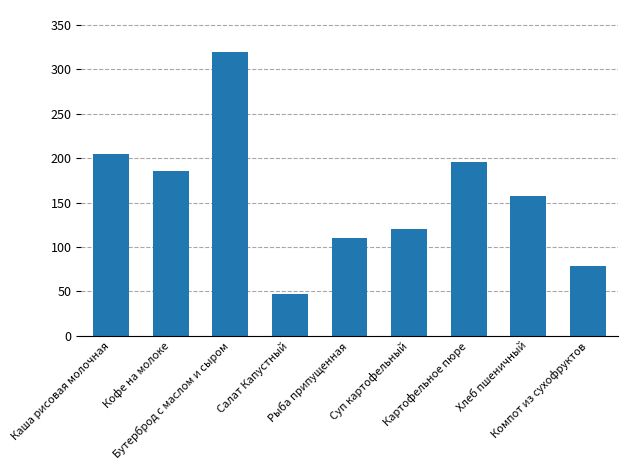

What is the maximum value shown in the chart?

319